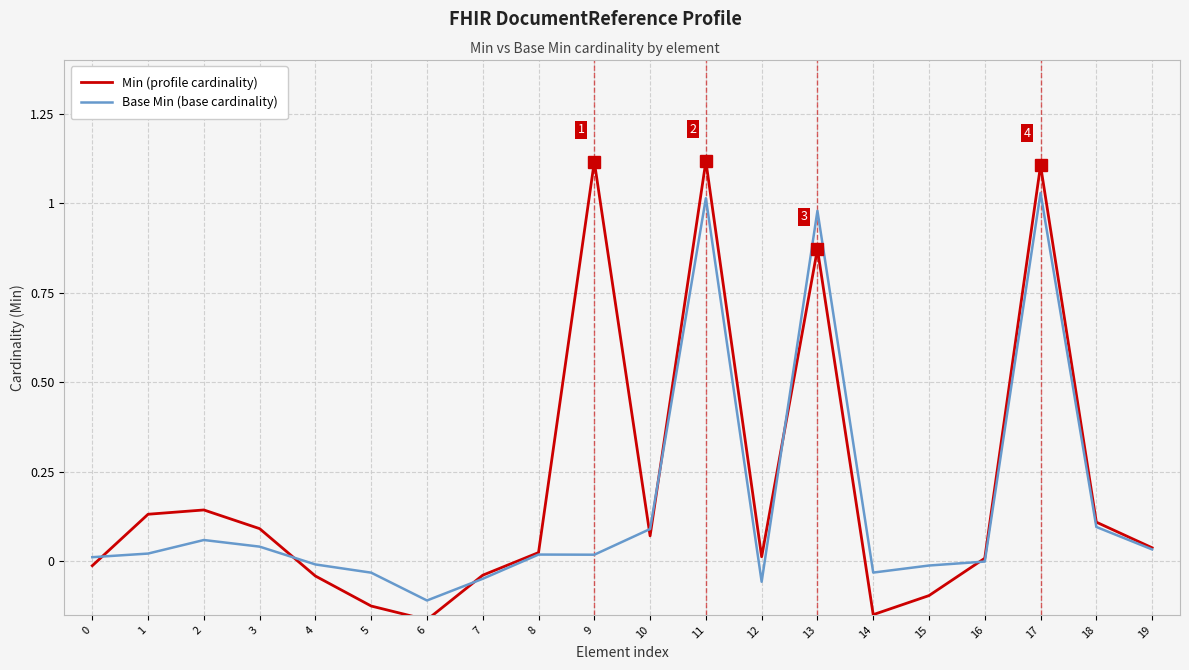

Between 2 and 11, which series saw the biggest shift?

Min (profile cardinality)